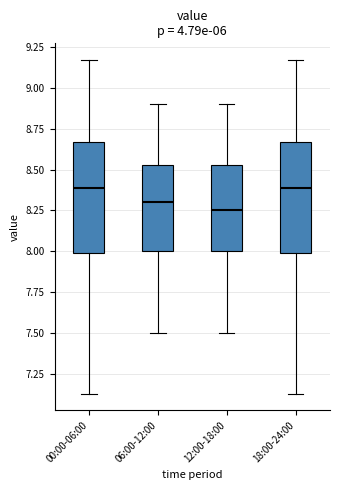

Reading left to right, transcribe this box plot: for each box, give where its median line is, the range the box spans, and where its two whiskers end, as read against the y-axis. The values are not printed on the chart, so give them approximately, as read against the axis.

00:00-06:00: median 8.40, box 8.00 to 8.65, whiskers 7.15 to 9.15
06:00-12:00: median 8.30, box 8.00 to 8.55, whiskers 7.50 to 8.90
12:00-18:00: median 8.25, box 8.00 to 8.55, whiskers 7.50 to 8.90
18:00-24:00: median 8.40, box 8.00 to 8.65, whiskers 7.15 to 9.15